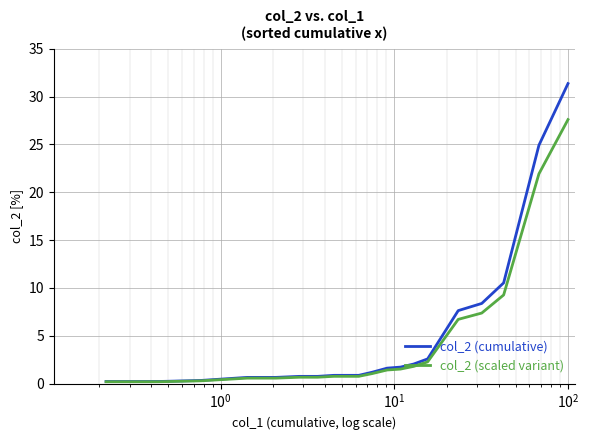

Which series has the widest spread of values?

col_2 (cumulative)